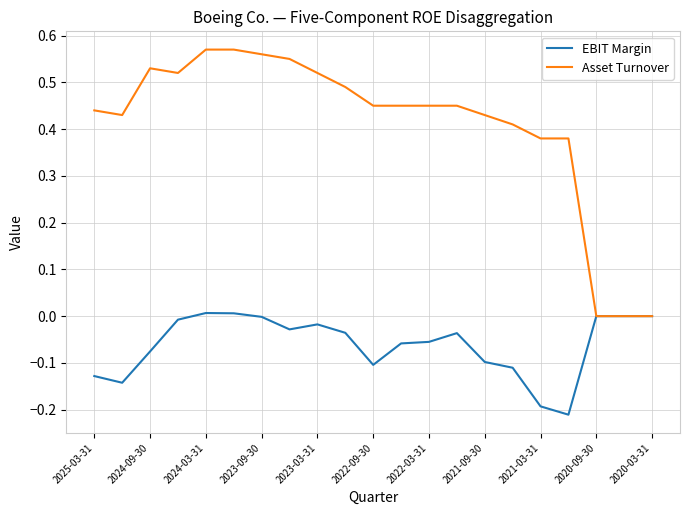

What are all the series names shown in the legend?

EBIT Margin, Asset Turnover